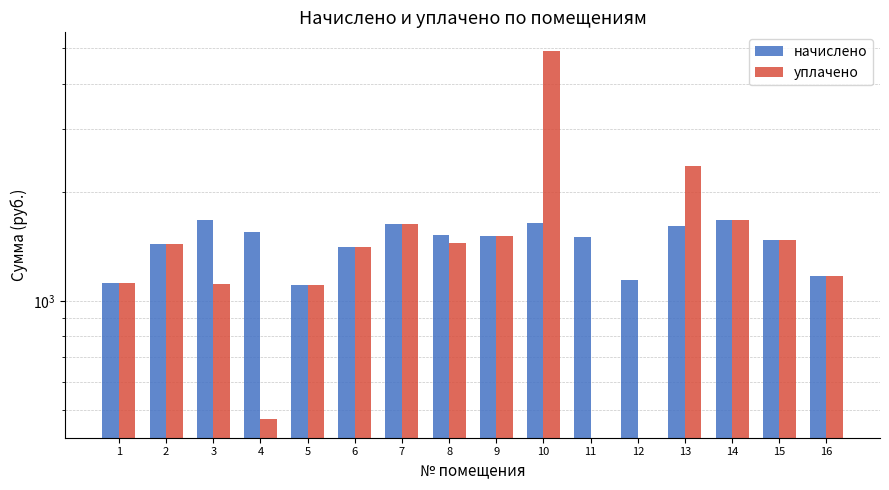

The начислено series shows 436.5 at 5. True or false?

False